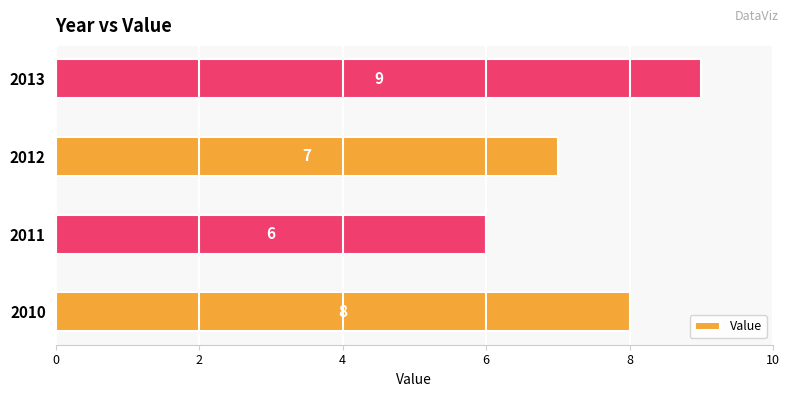

Rank the categories by value from lowest to highest.

2011, 2012, 2010, 2013